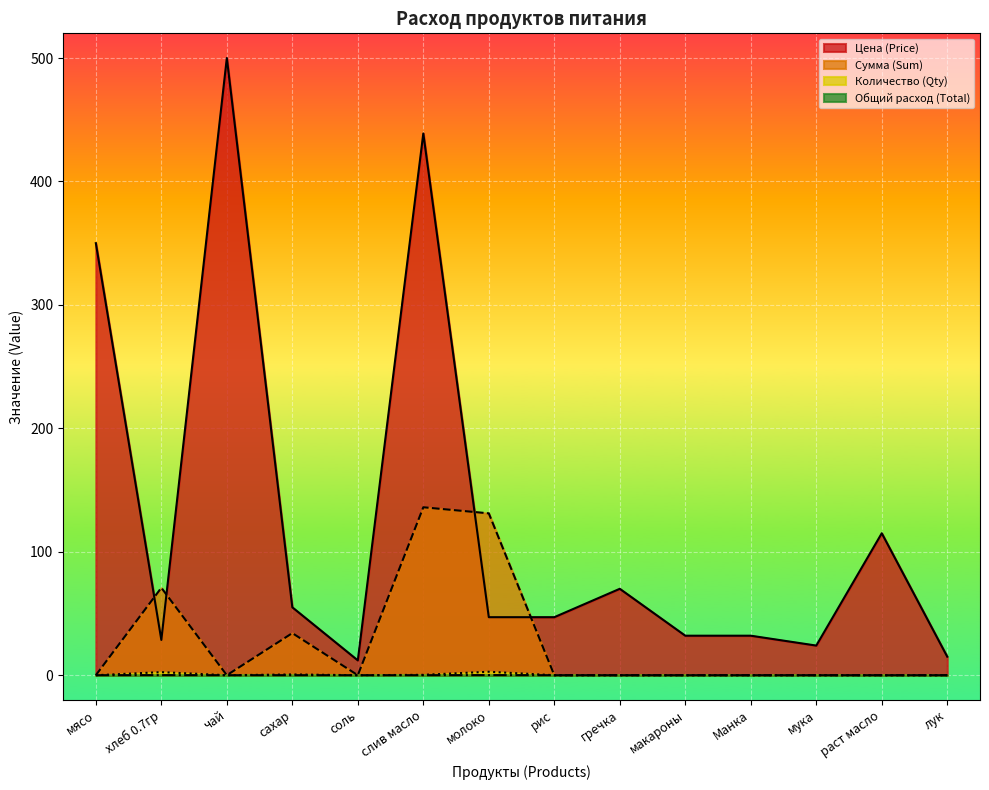

True or false: Цена (Price) and Общий расход (Total) intersect in this chart.

False